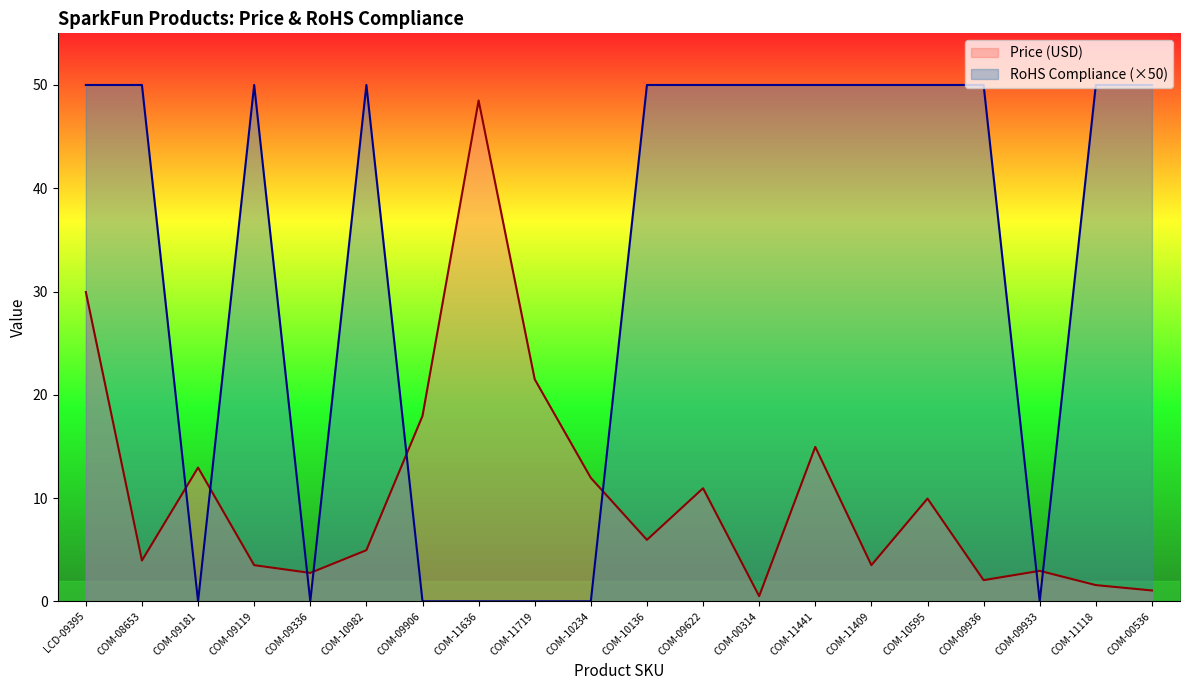

Between which two adjacent categories do Price (USD) and RoHS Compliance first intersect?

COM-08653 and COM-09181